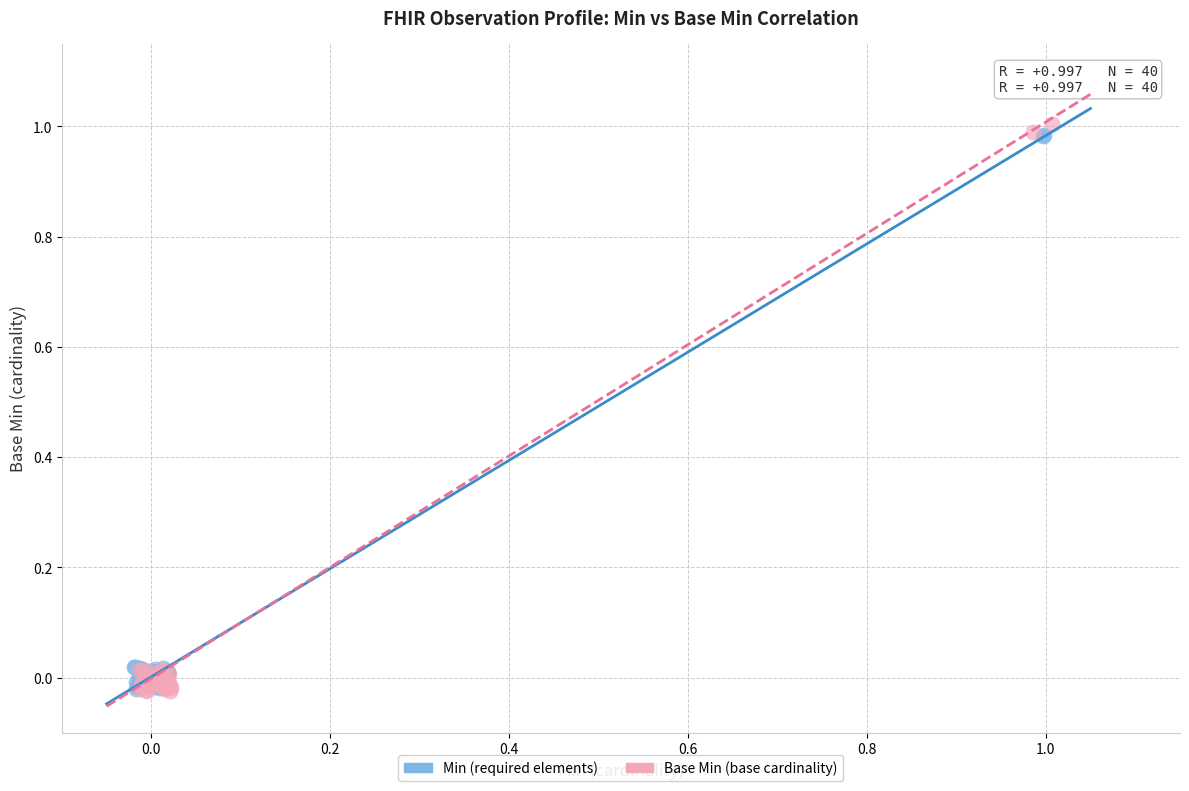

Which series has the widest spread of Y values?

Base Min (base cardinality)